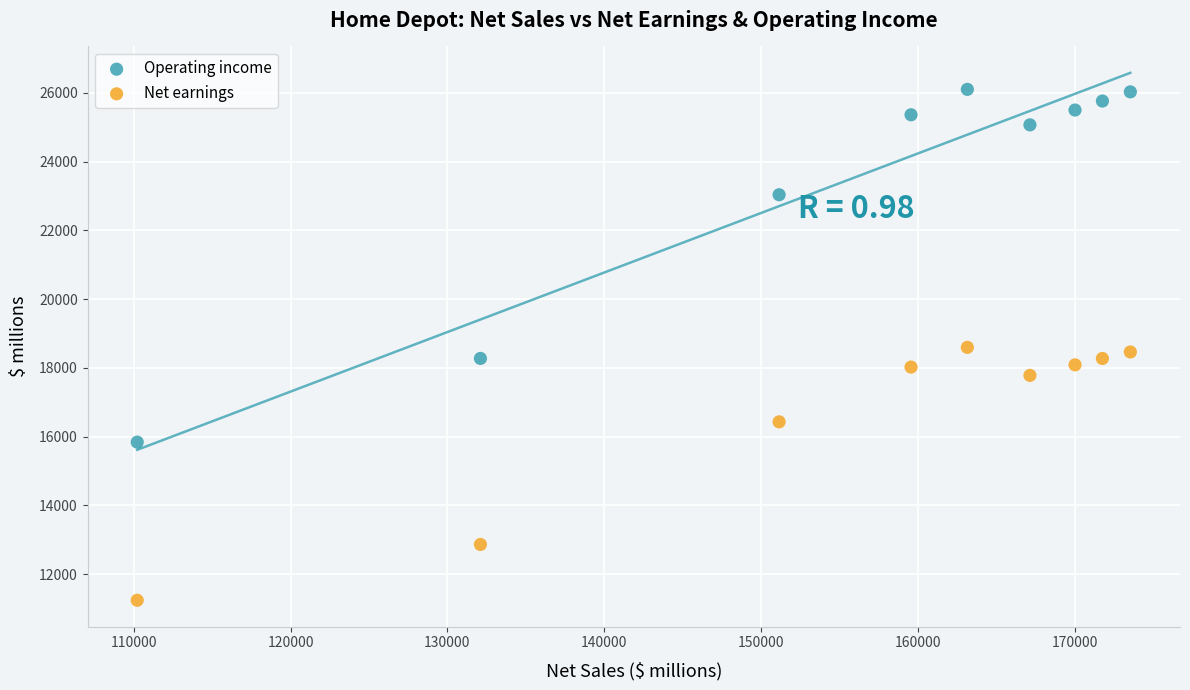

In the Net earnings series, what Y value is closest to 14921?

16433.0